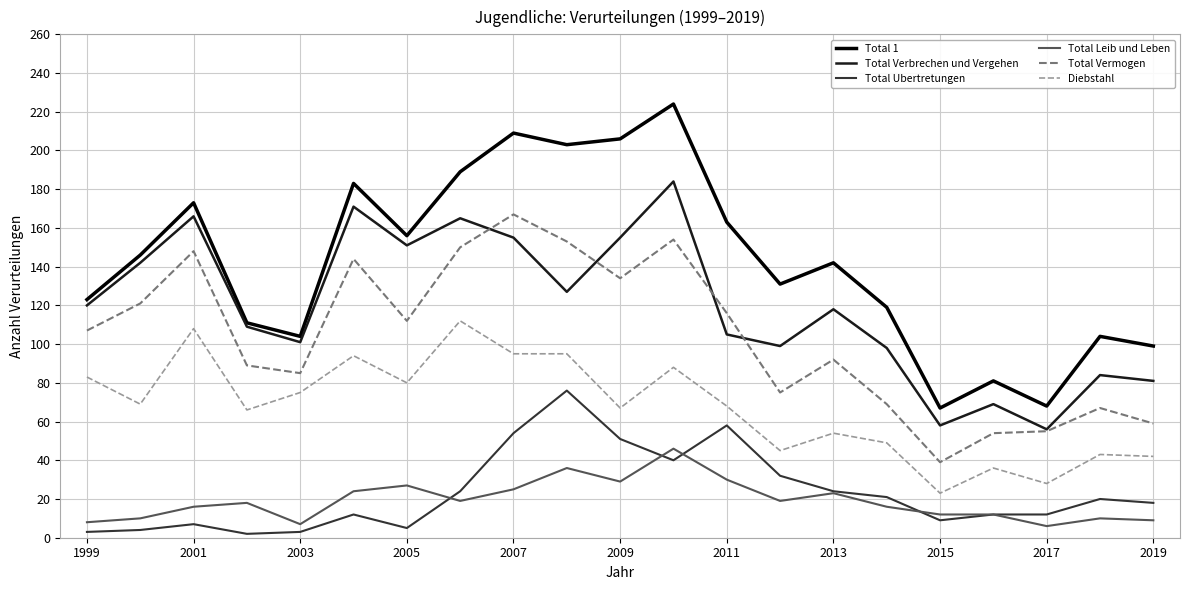

Which series has the widest spread of values?

Total 1